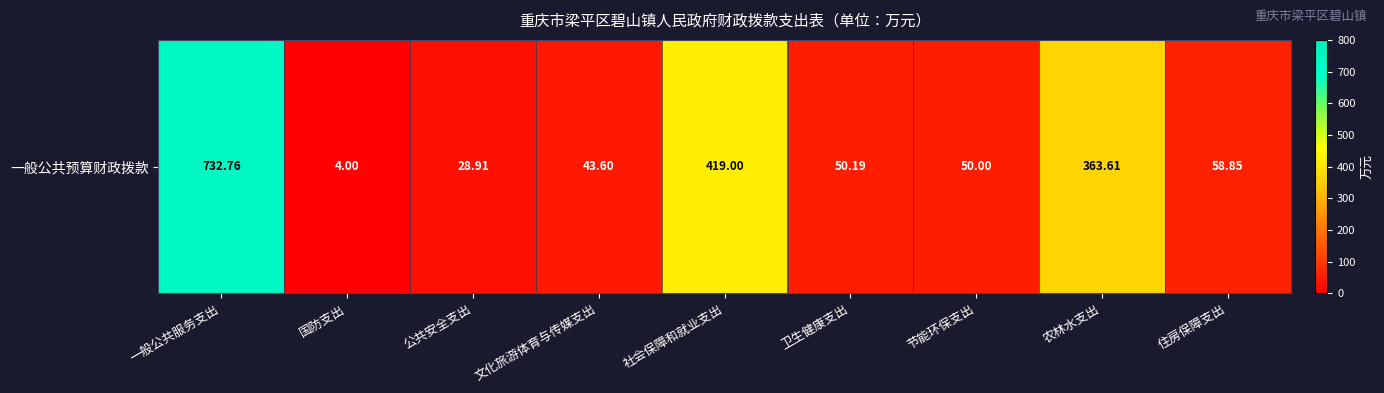

How many categories are shown in the chart?

9